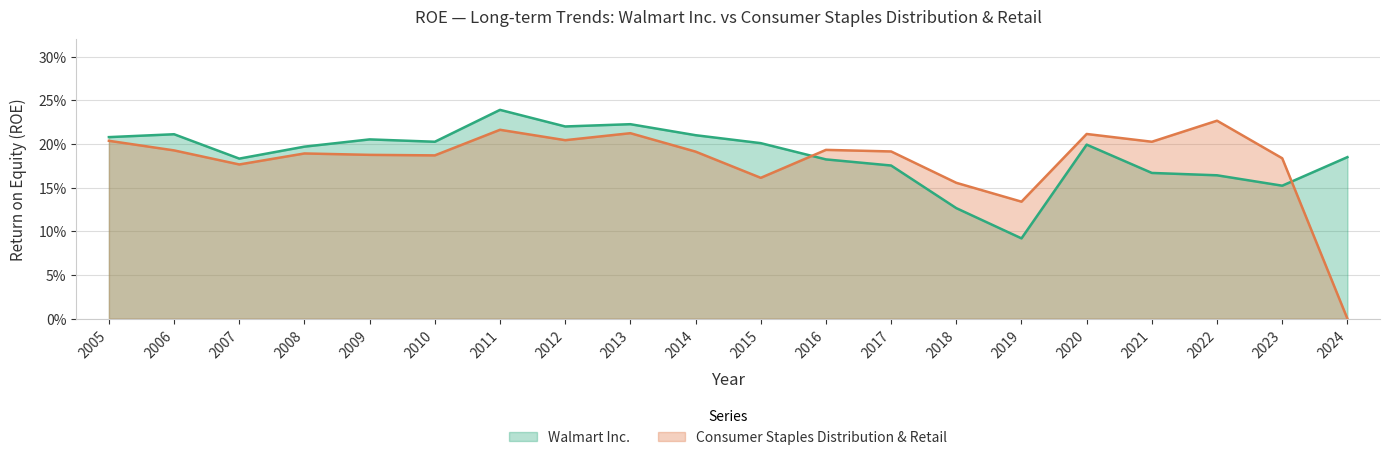

Between 2011 and 2016, which series saw the biggest shift?

Walmart Inc.